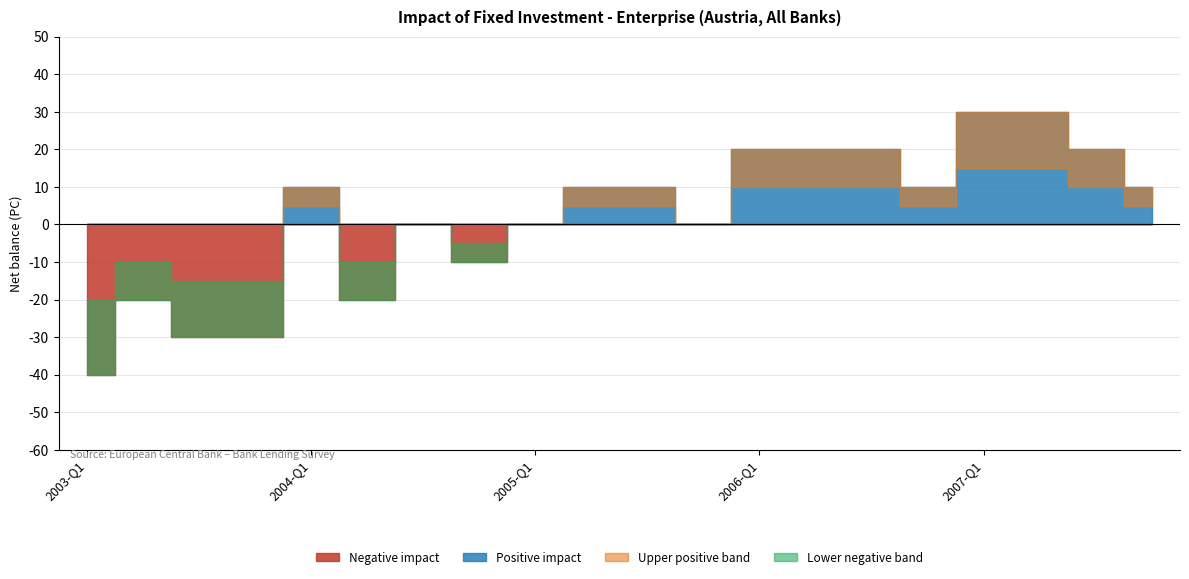

True or false: Net balance and Impact of fixed investment intersect in this chart.

False